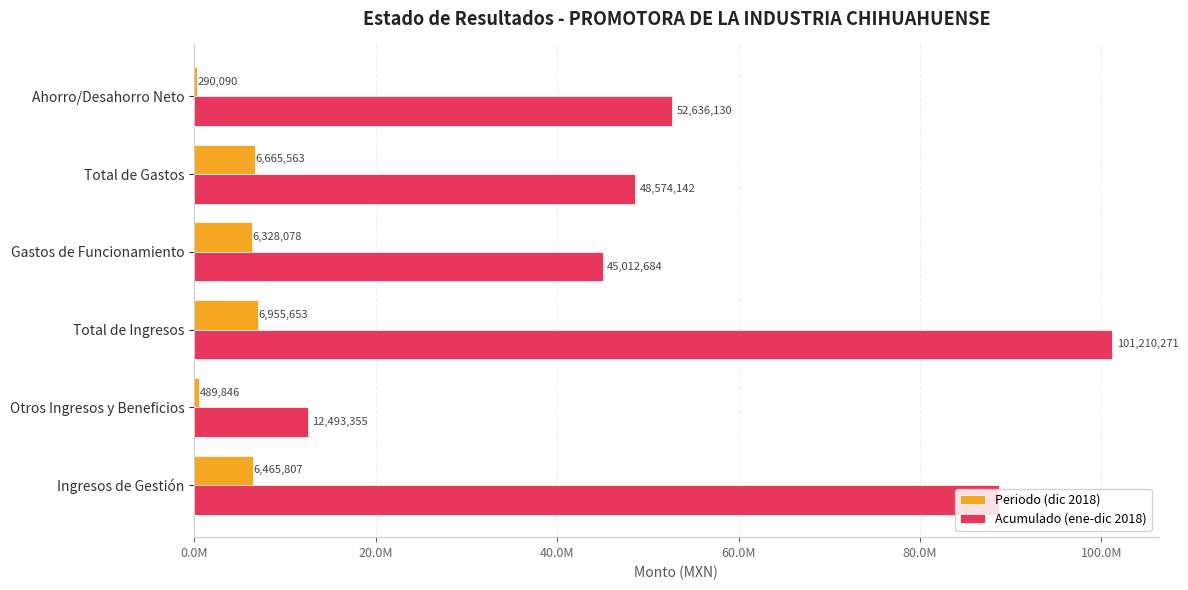

What are all the series names shown in the legend?

Periodo (dic 2018), Acumulado (ene-dic 2018)